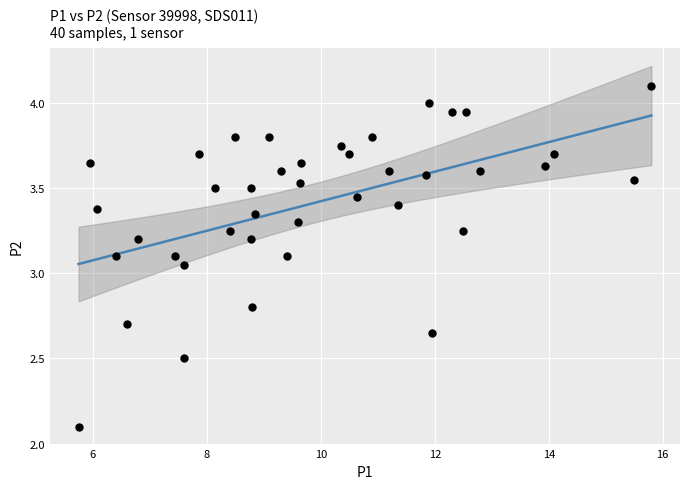

What is the range of X values (max minus min)?

10.1